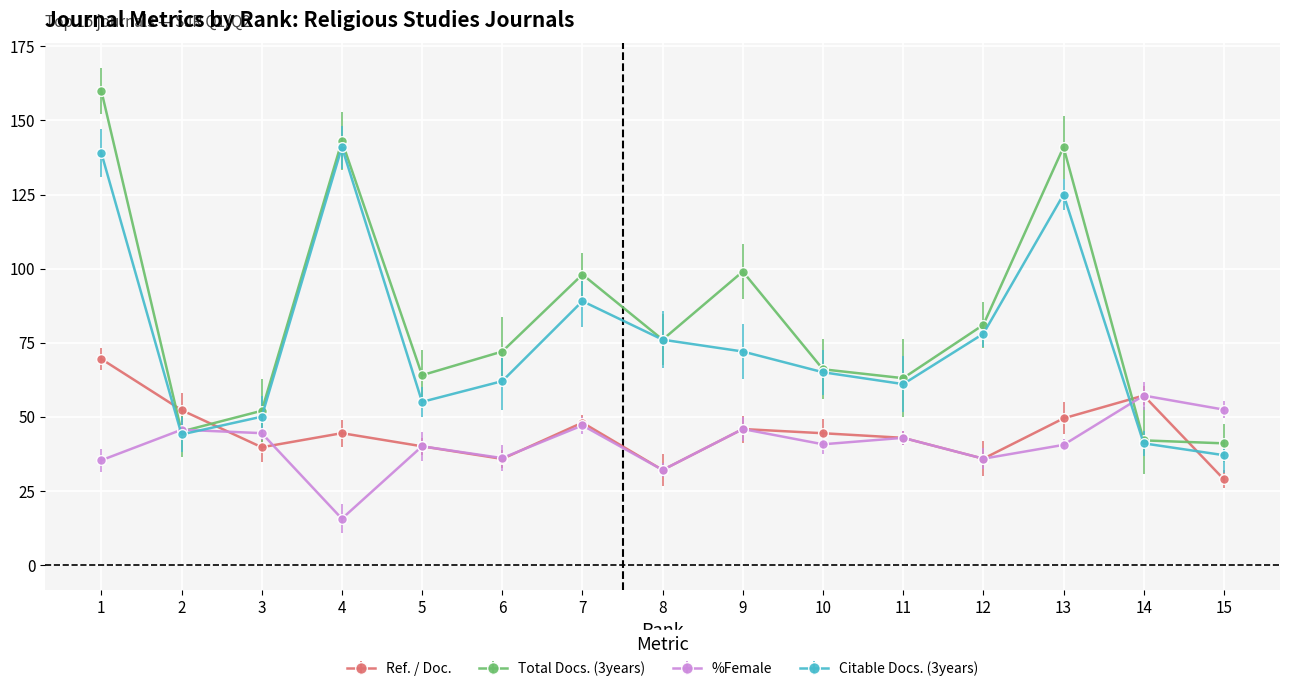

Count the number of categories in the chart.

15